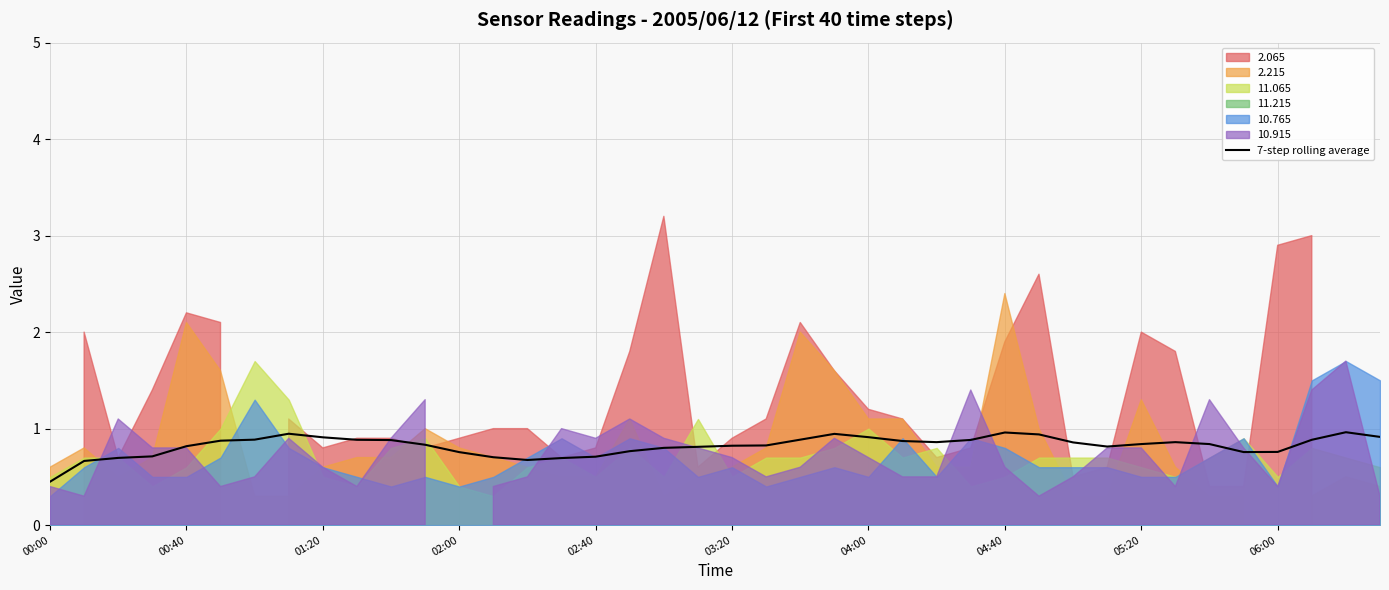

What position from the left is 27?

28